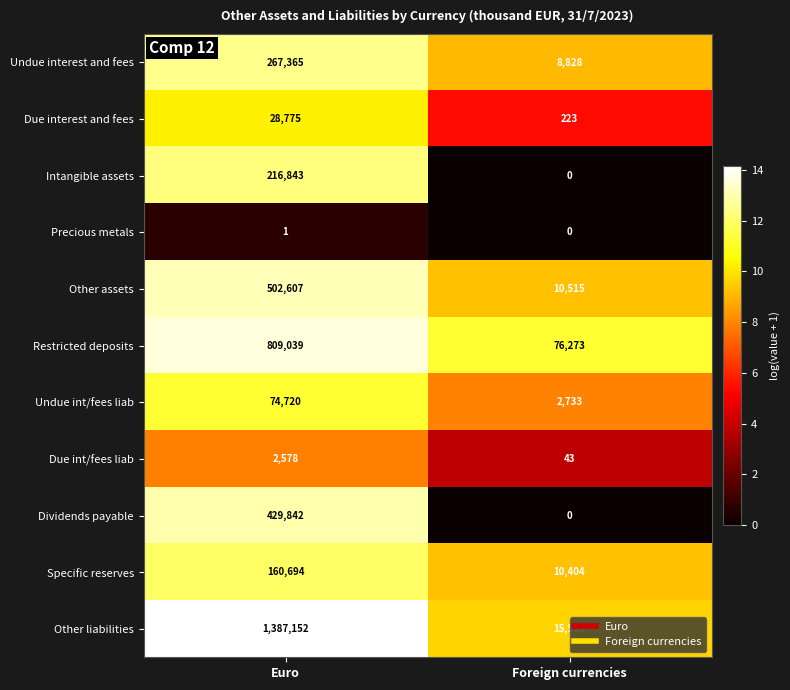

Reading right to left, what are all the values shown in this chart?

Undue interest and fees: 8828	267365
Due interest and fees: 223	28775
Intangible assets: 0	216843
Precious metals: 0	1
Other assets: 10515	502607
Restricted deposits: 76273	809039
Undue int/fees liab: 2733	74720
Due int/fees liab: 43	2578
Dividends payable: 0	429842
Specific reserves: 10404	160694
Other liabilities: 15533	1387152